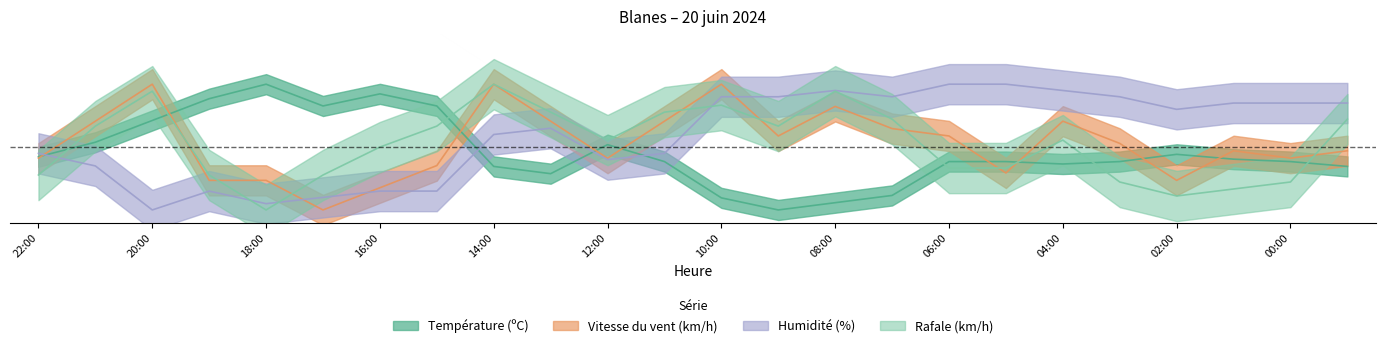

Is this an area chart (filled region under the line)?

No